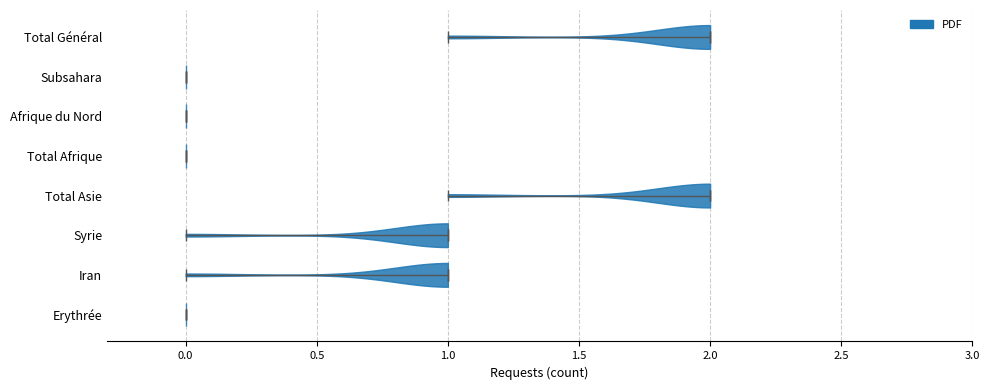

Reading bottom to top, read every violin against the x-axis: where its median line is, and the lowest and highest points it reaches. The values are not printed on the chart, so give them approximately, as read against the axis.

Erythrée: median line 0, lowest point 0, highest point 0
Iran: median line 1, lowest point 0, highest point 1
Syrie: median line 1, lowest point 0, highest point 1
Total Asie: median line 2, lowest point 1, highest point 2
Total Afrique: median line 0, lowest point 0, highest point 0
Afrique du Nord: median line 0, lowest point 0, highest point 0
Subsahara: median line 0, lowest point 0, highest point 0
Total Général: median line 2, lowest point 1, highest point 2